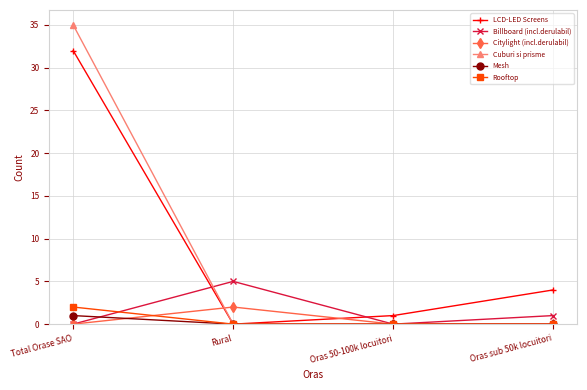

Which series changed the most between Rural and Oras 50-100k locuitori?

Billboard (incl.derulabil)